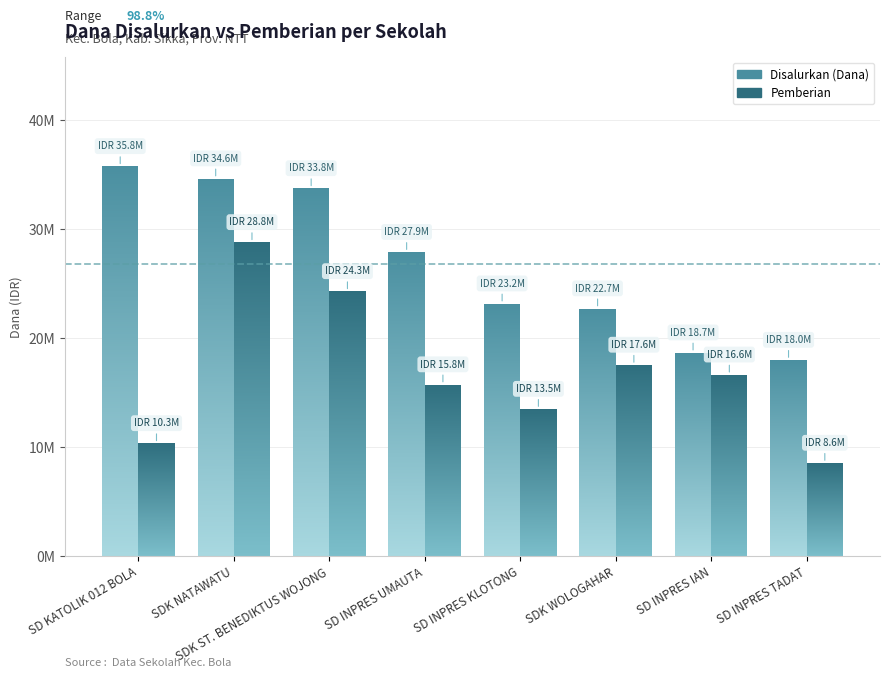

What are all the series names shown in the legend?

Disalurkan (Dana), Pemberian